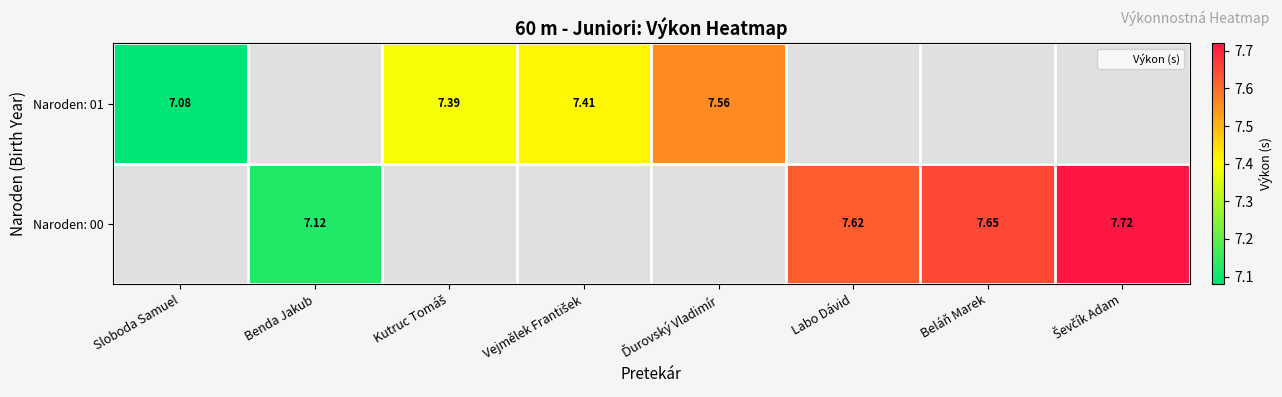

What value does the Naroden: 00 series have at Labo Dávid?

7.6